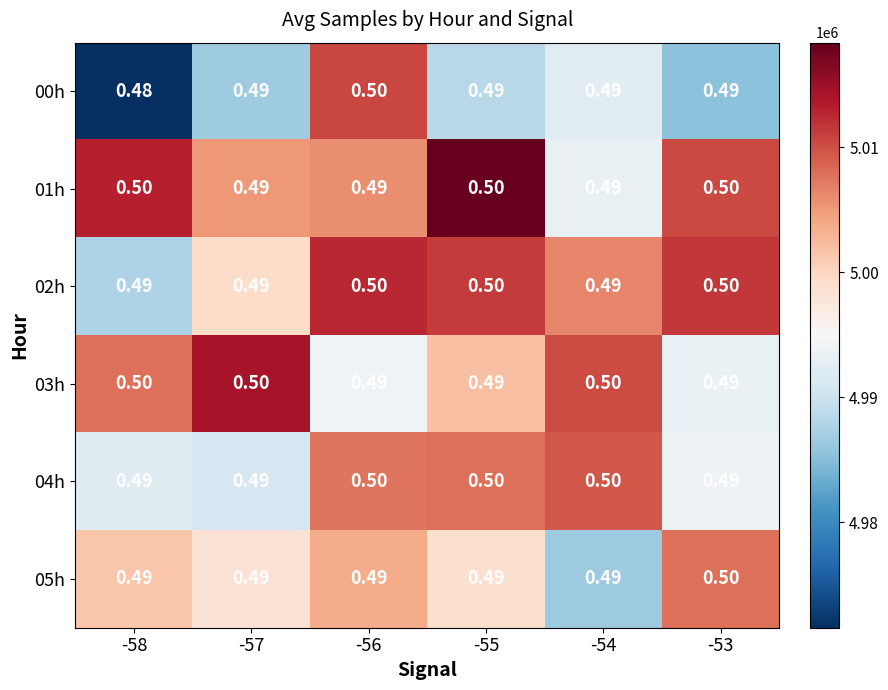

Count the number of categories in the chart.

6